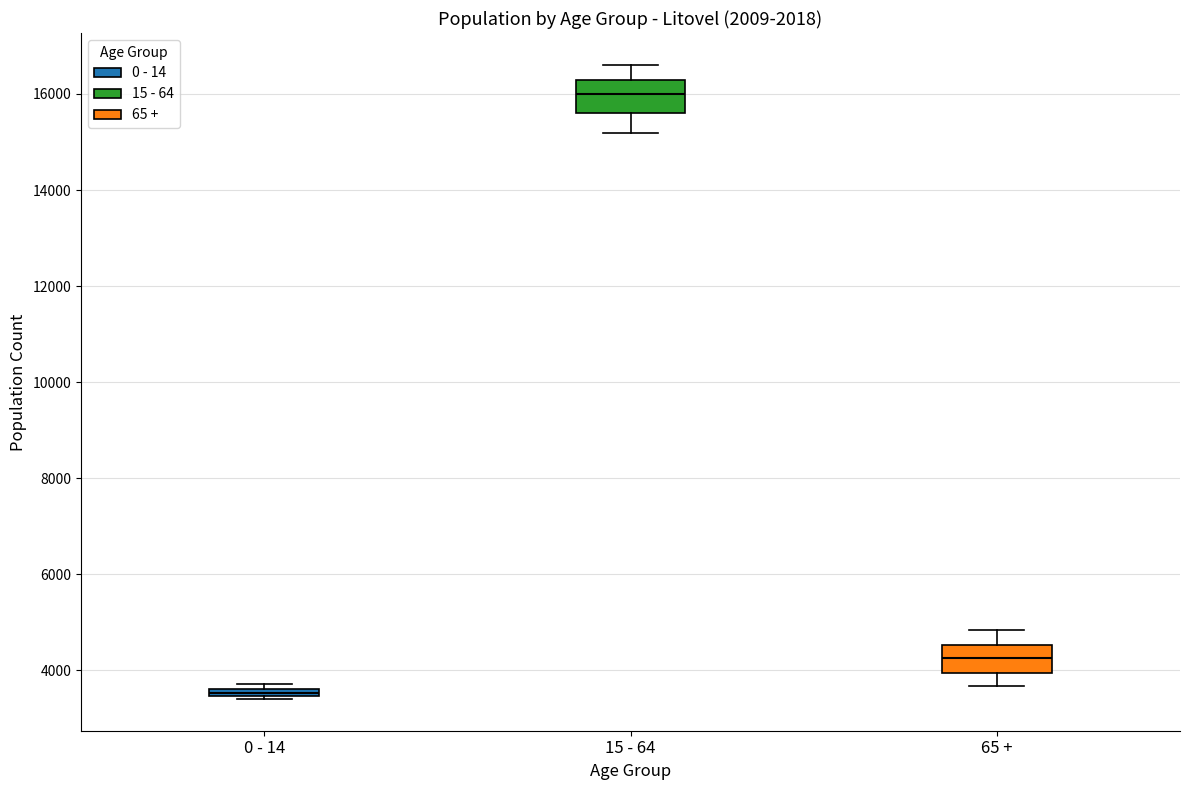

Where does the upper whisker of the box for 65 + end on the y-axis? The values are not printed on the chart, so give them approximately, as read against the axis.

4800